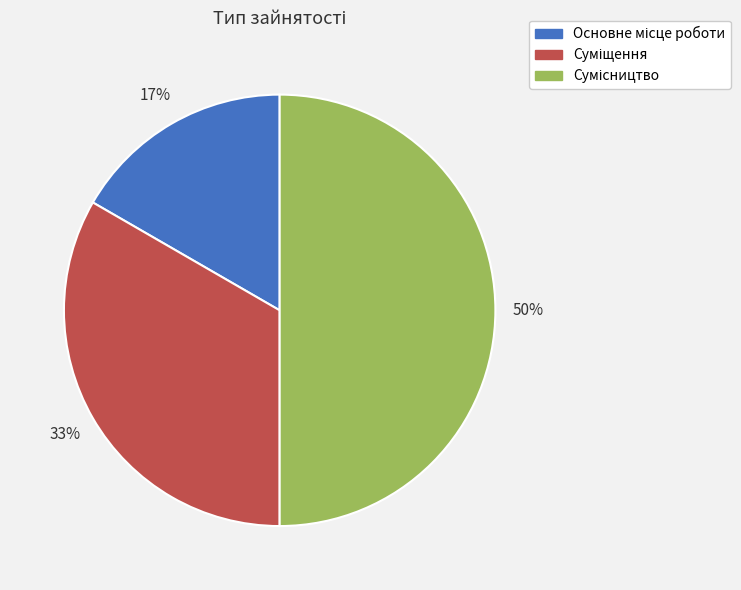

To the nearest percent, what is the average slice percentage?

33%